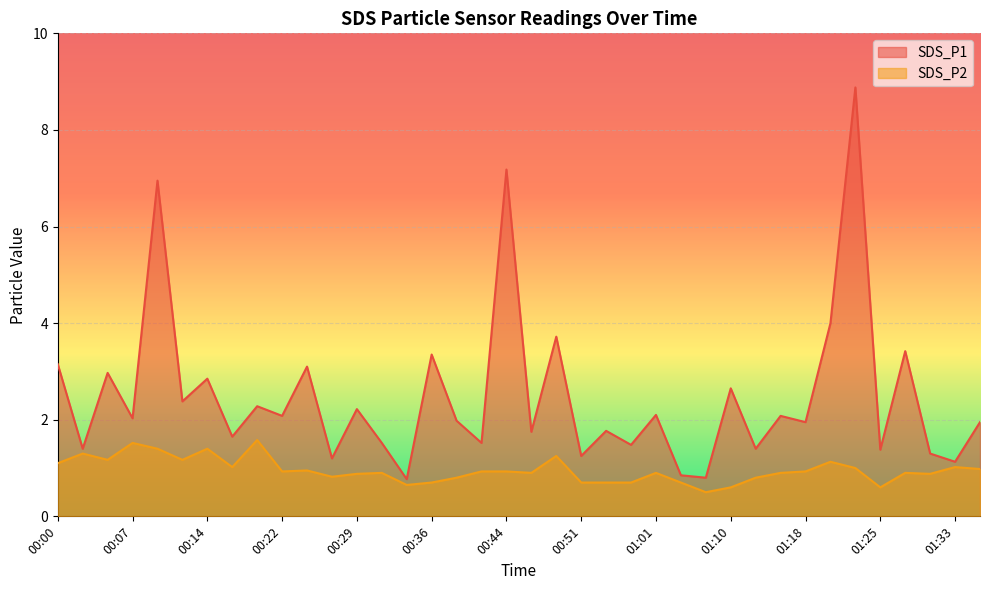

What is the difference between the maximum and minimum values in the SDS_P2 series?

1.1